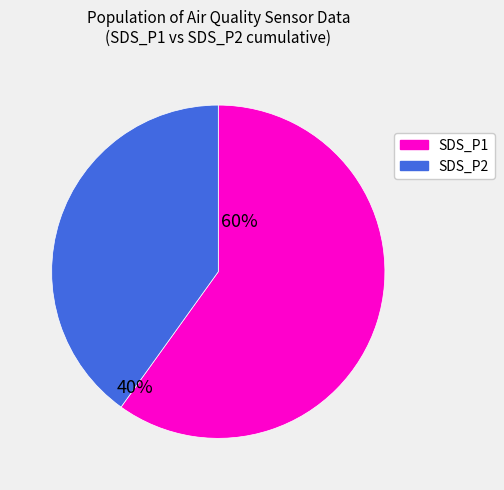

Approximately how many times larger is the value at SDS_P1 compared to SDS_P2?

1.5